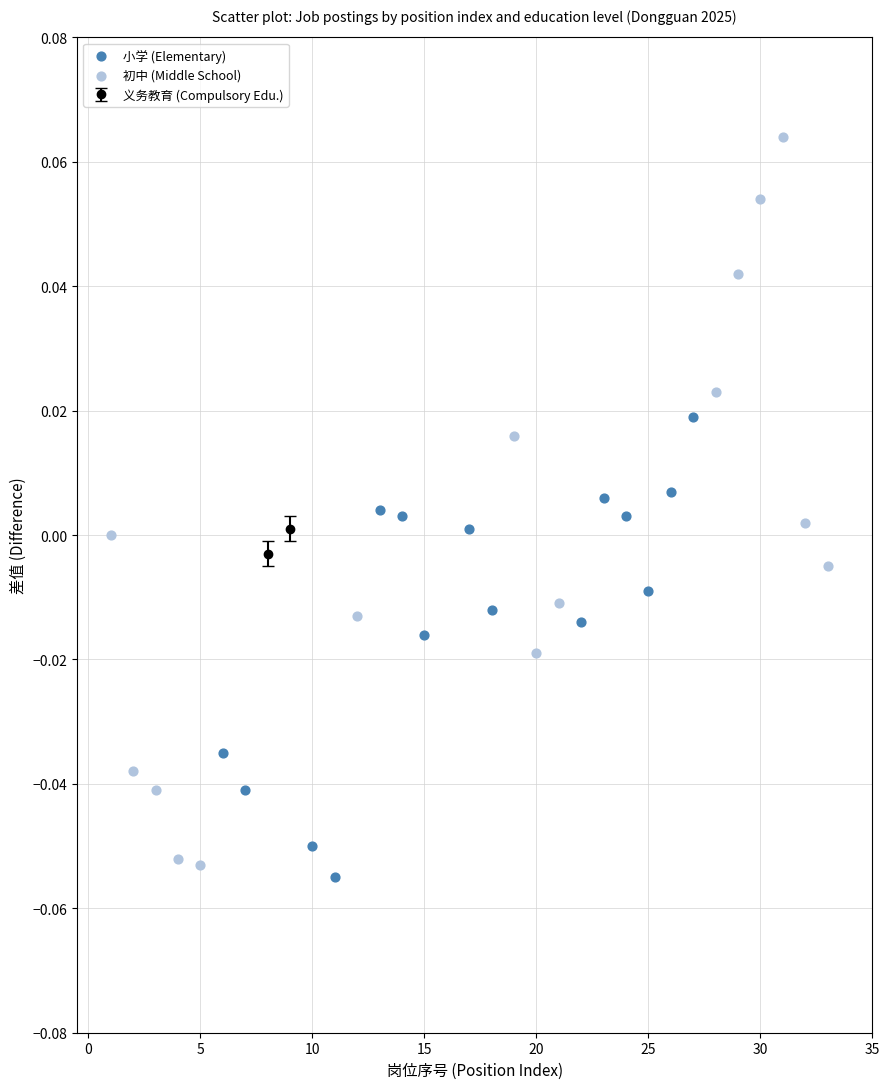

Which series has the largest Y range (max minus min)?

初中 (Middle School)